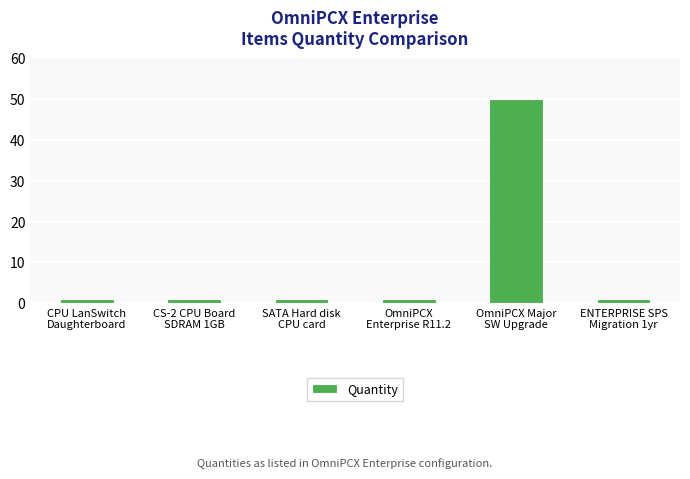

Is it true that the value at CS-2 CPU Board
SDRAM 1GB is 1?

True